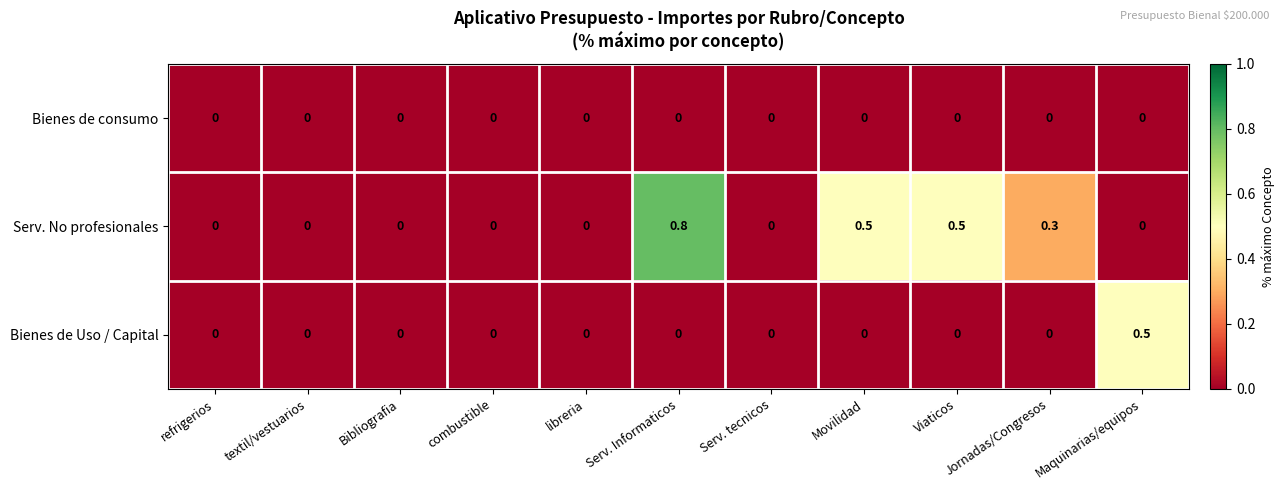

List the series in order of their overall mean, highest first.

Serv. No profesionales, Bienes de Uso / Capital, Bienes de consumo